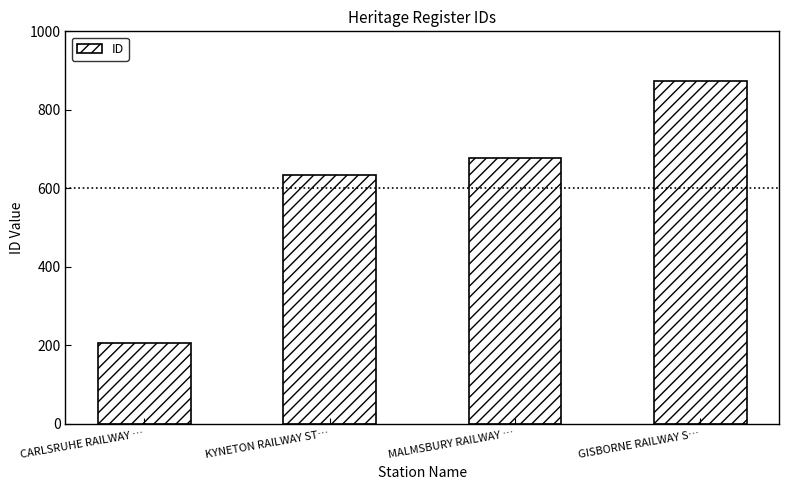

What is the maximum value shown in the chart?

873